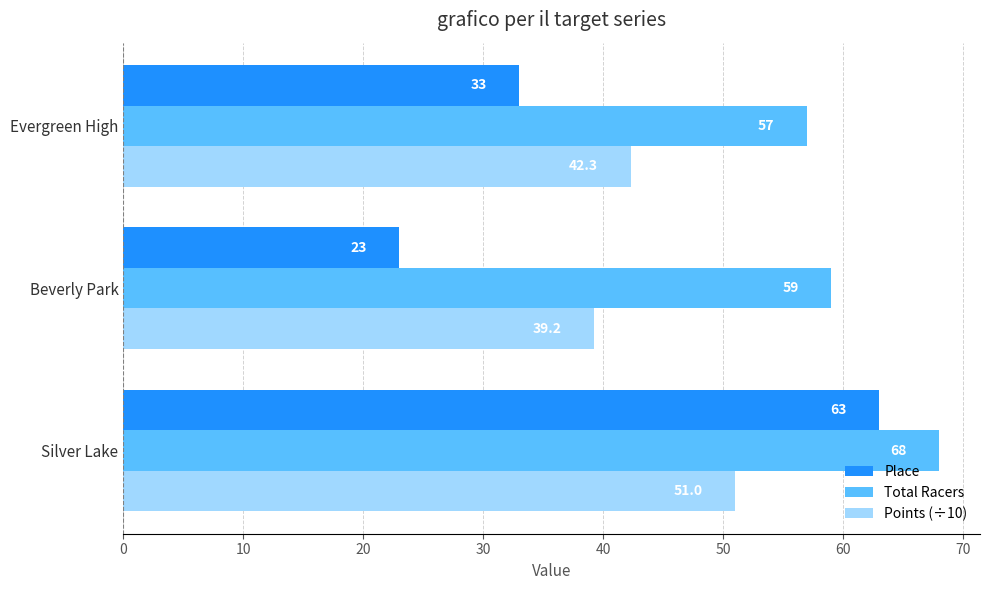

How many Total Racers values are between 57 and 68?

3